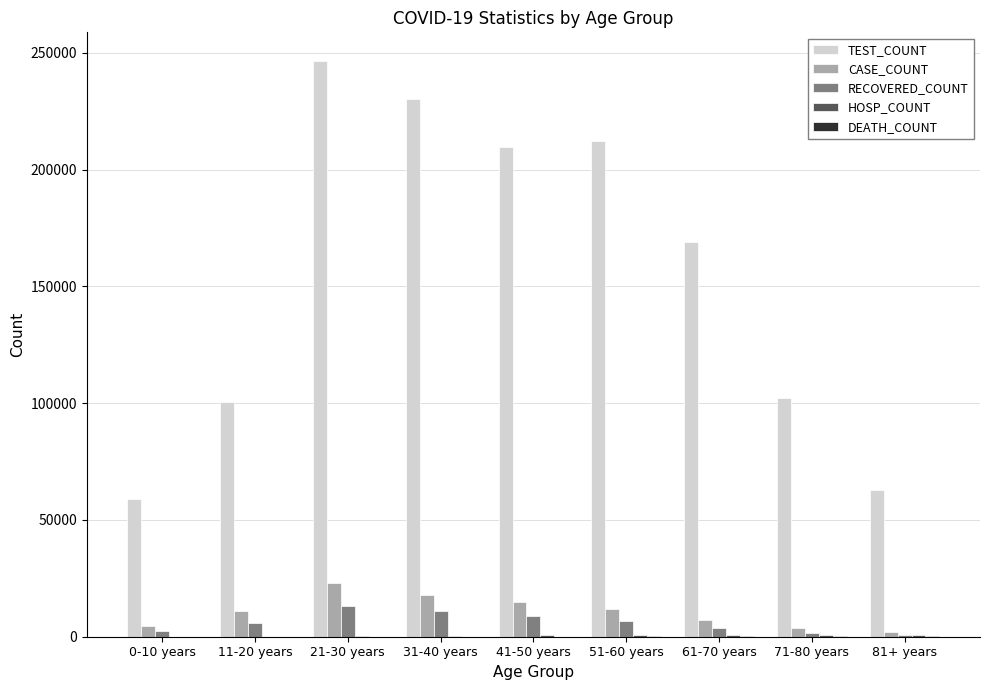

What is the sum of all RECOVERED_COUNT values?

54414